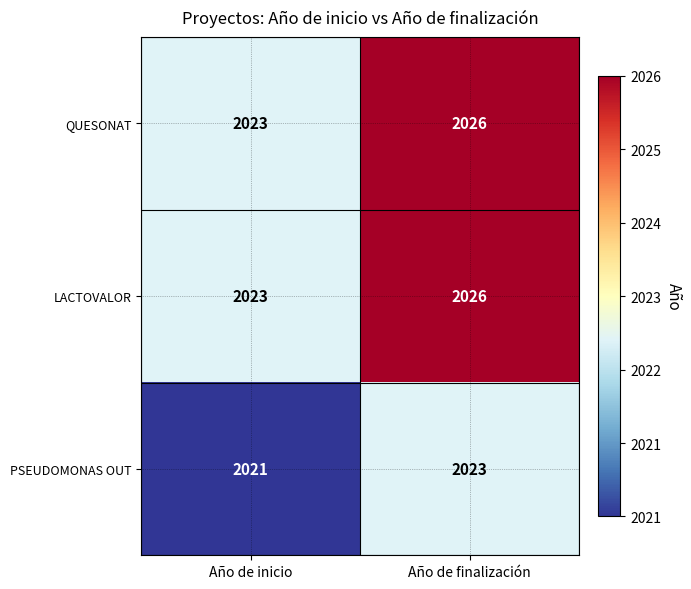

List the labels in order of PSEUDOMONAS OUT value, smallest first.

Año de inicio, Año de finalización